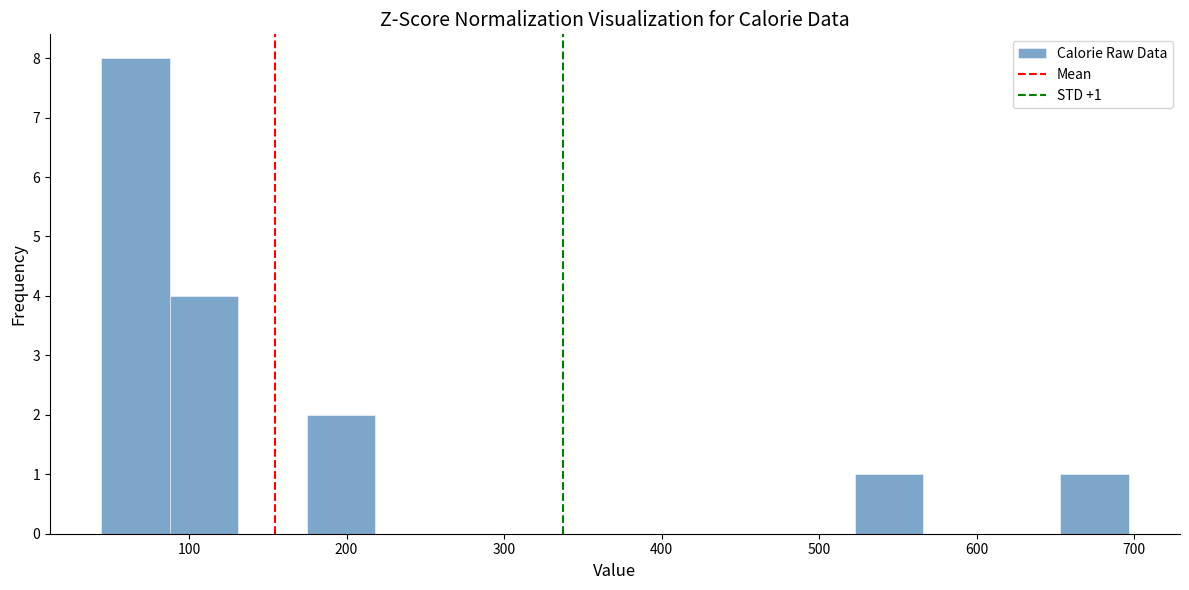

Over which range of the x-axis is the bar tallest?

40 to 90